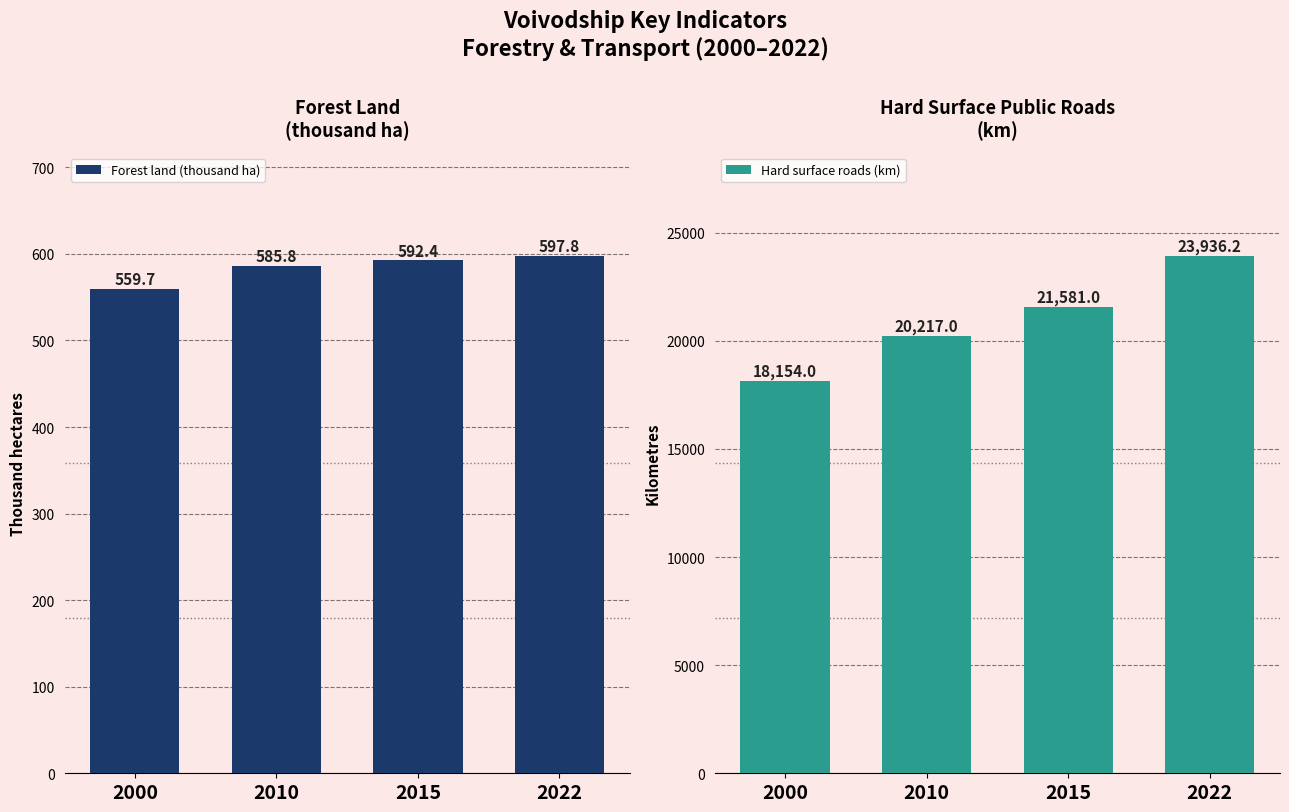

Rank the series by their maximum value, from lowest to highest.

Forest land (thousand ha), Hard surface roads (km)